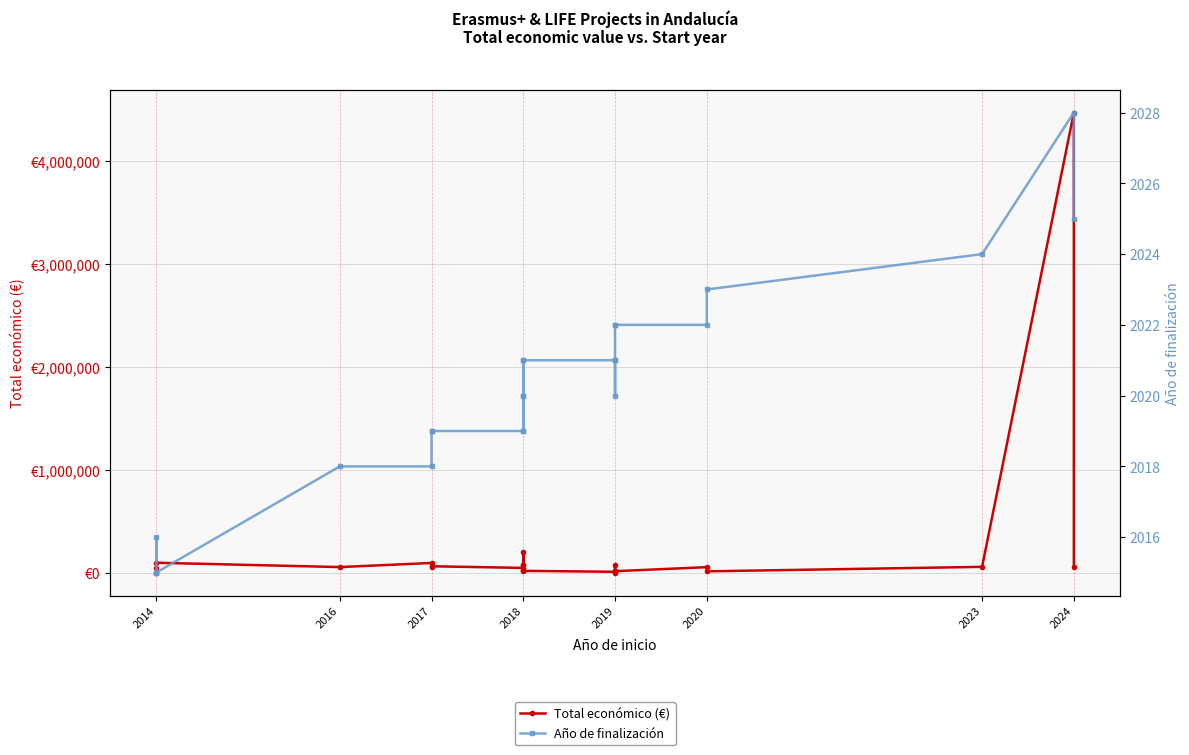

Does the chart have visible grid lines?

Yes